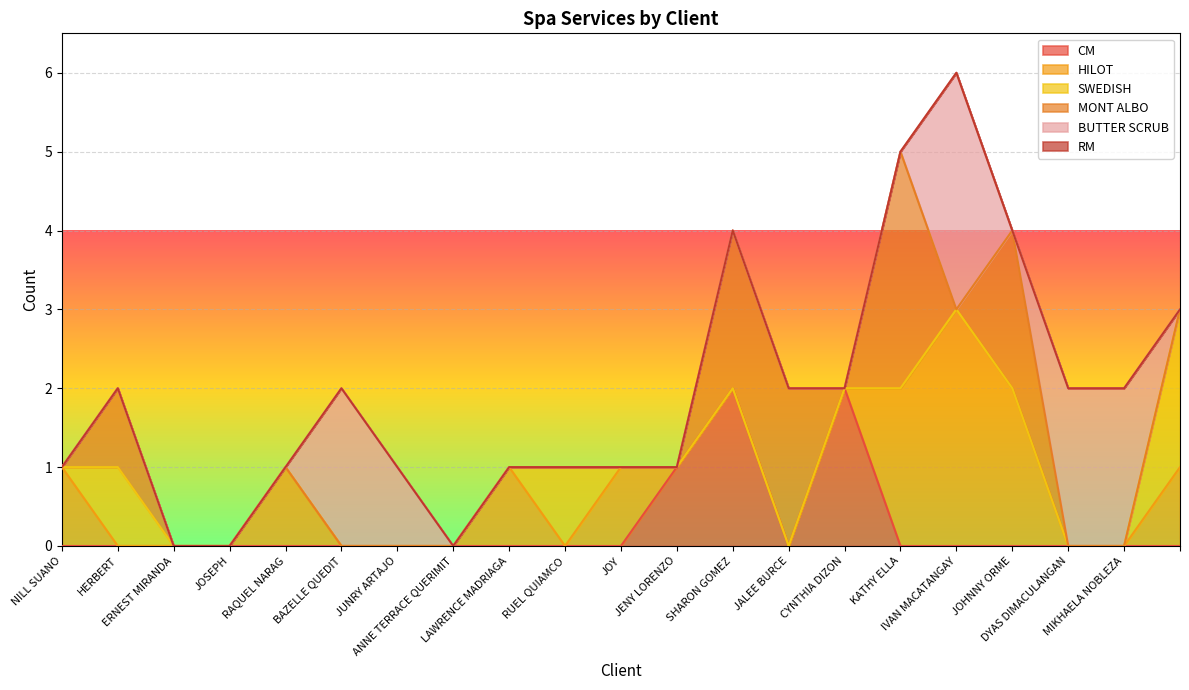

Is it true that BUTTER SCRUB equals 1 at LAWRENCE MADRIAGA?

False